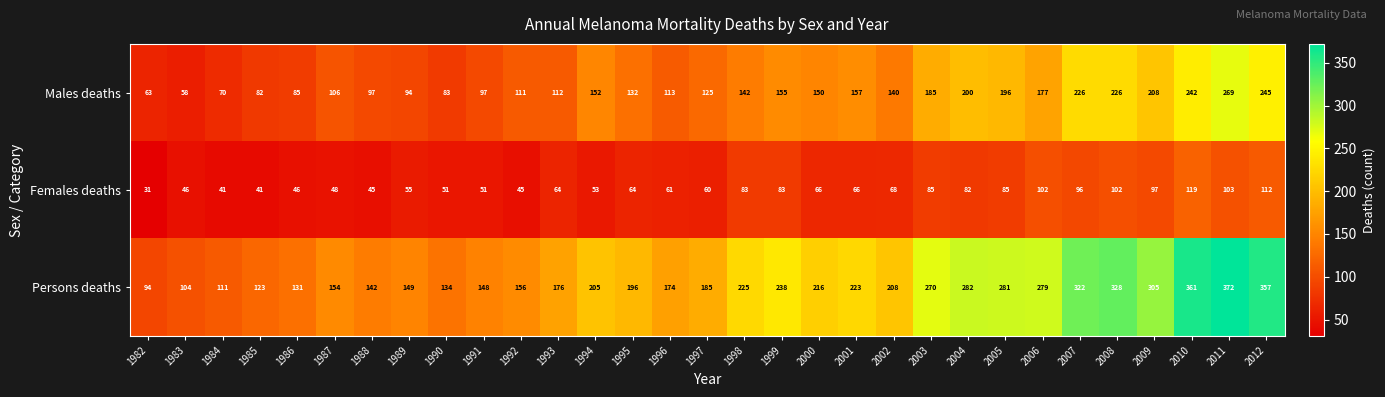

At which category is the sum across all series the highest?

2011